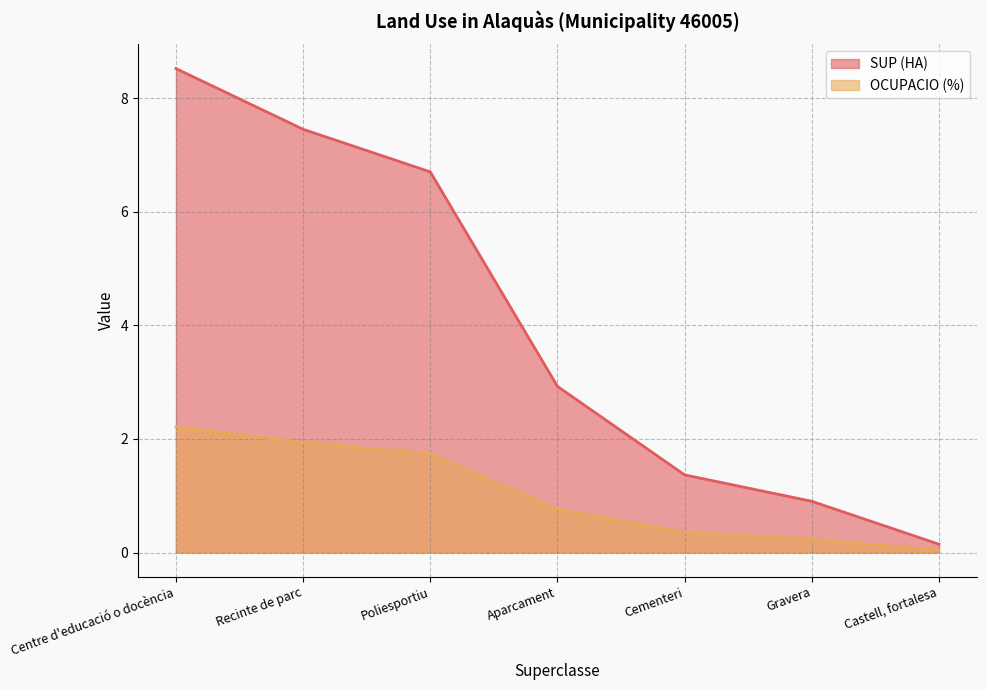

True or false: SUP (HA) has more than 1 interior local peaks.

False